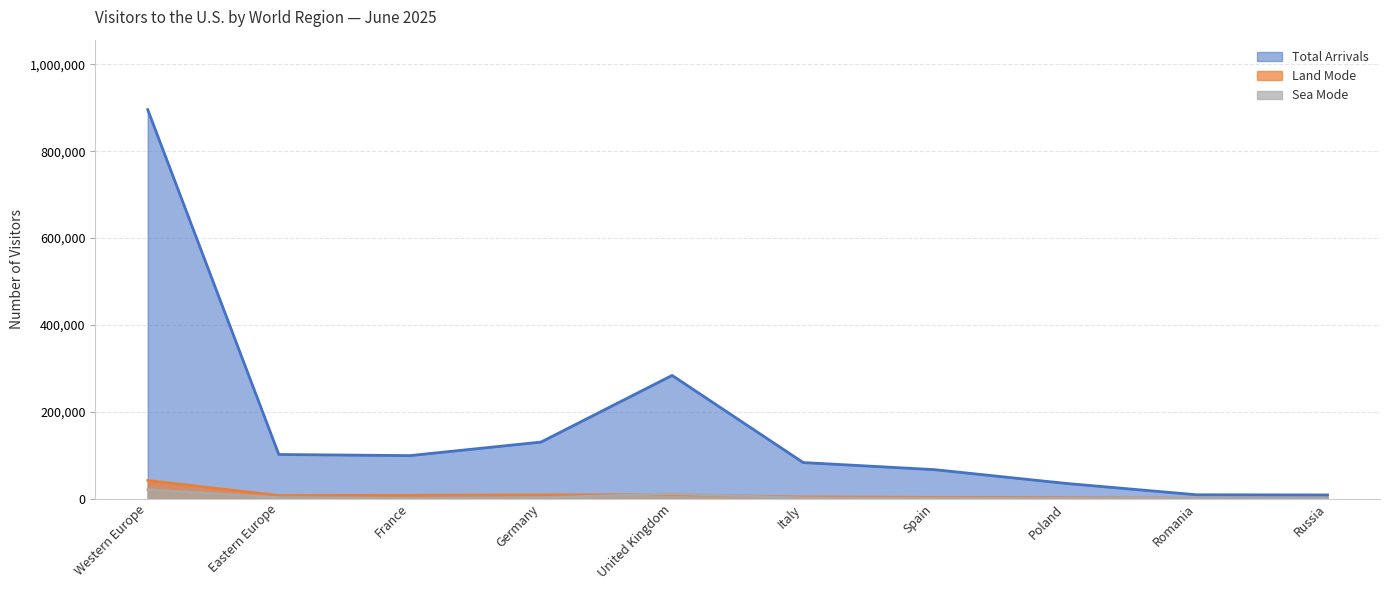

Which series has the largest total across all categories?

Total Arrivals